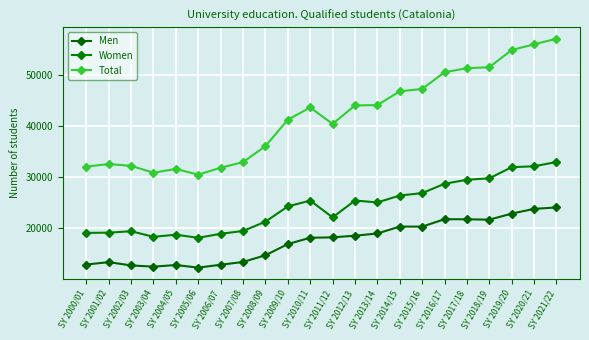

The Women series shows 26905 at SY 2015/16. True or false?

True